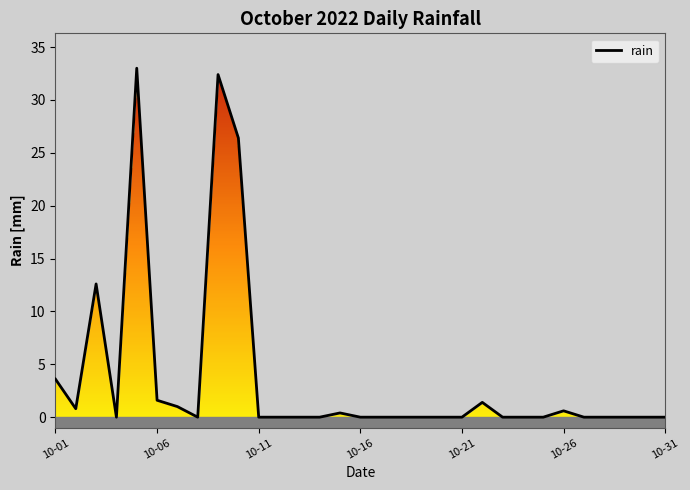

True or false: there are more than 1 points higher than both neighbors.

True